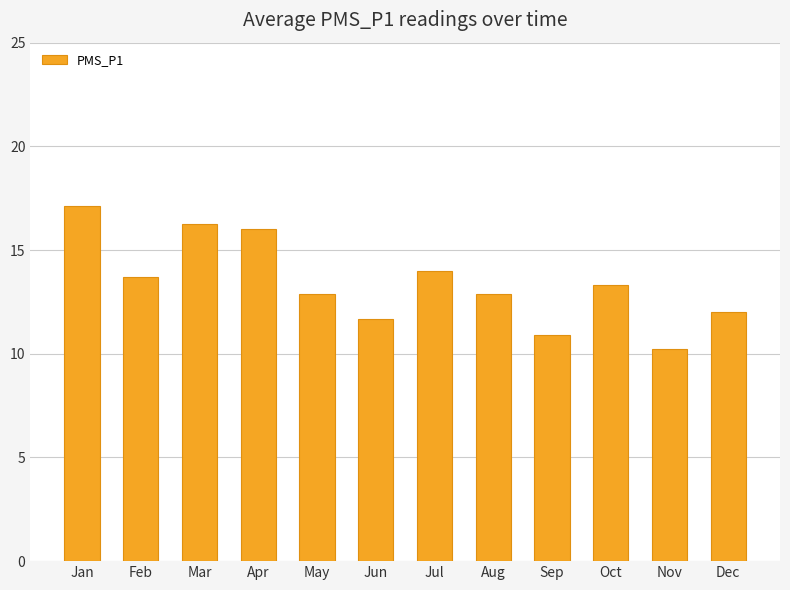

At which category does the chart reach its peak across all series?

Jan